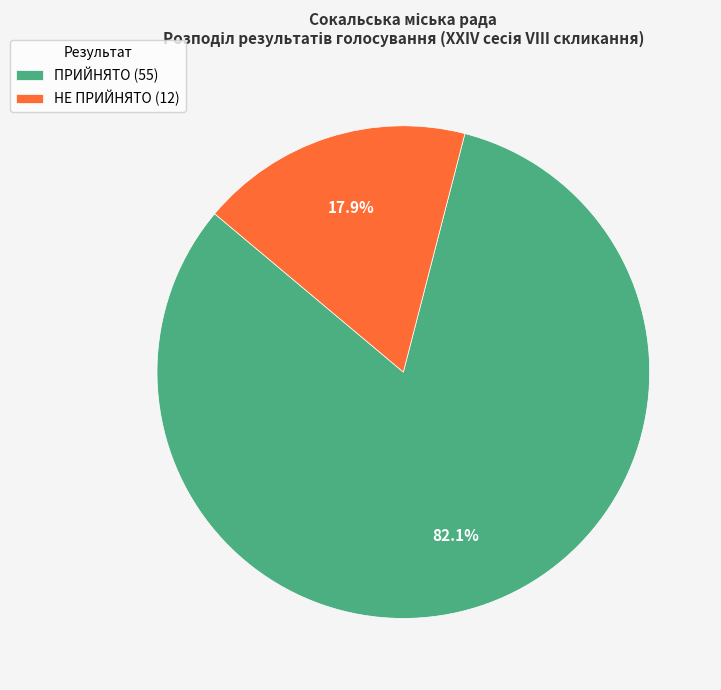

Approximately how many times larger is the value at НЕ ПРИЙНЯТО compared to ПРИЙНЯТО?

0.2